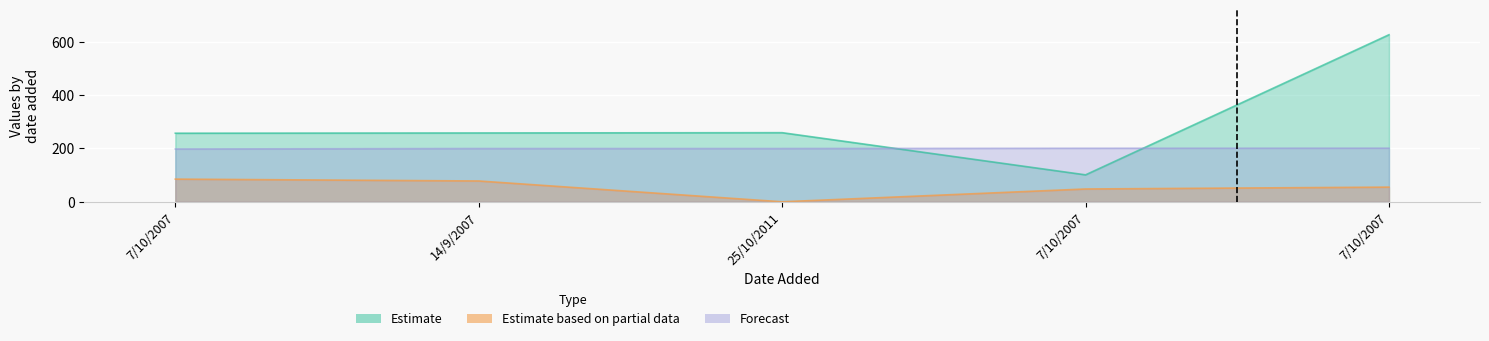

Reading left to right, what are all the values shown in this chart?

id: 7/10/2007=257.0	14/9/2007=258.0	25/10/2011=259.0	7/10/2007=101.0	7/10/2007=626.0
year: 7/10/2007=197.9	14/9/2007=199.7	25/10/2011=199.7	7/10/2007=200.7	7/10/2007=201.0
pages: 7/10/2007=85.0	14/9/2007=78.0	25/10/2011=0.0	7/10/2007=48.0	7/10/2007=55.0